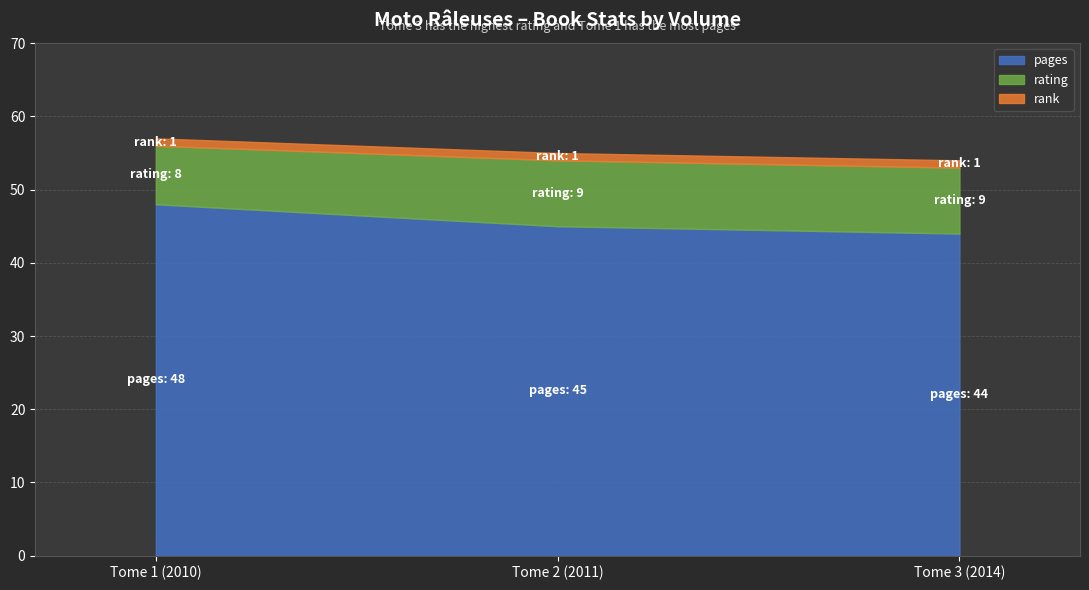

Does the chart have visible grid lines?

Yes